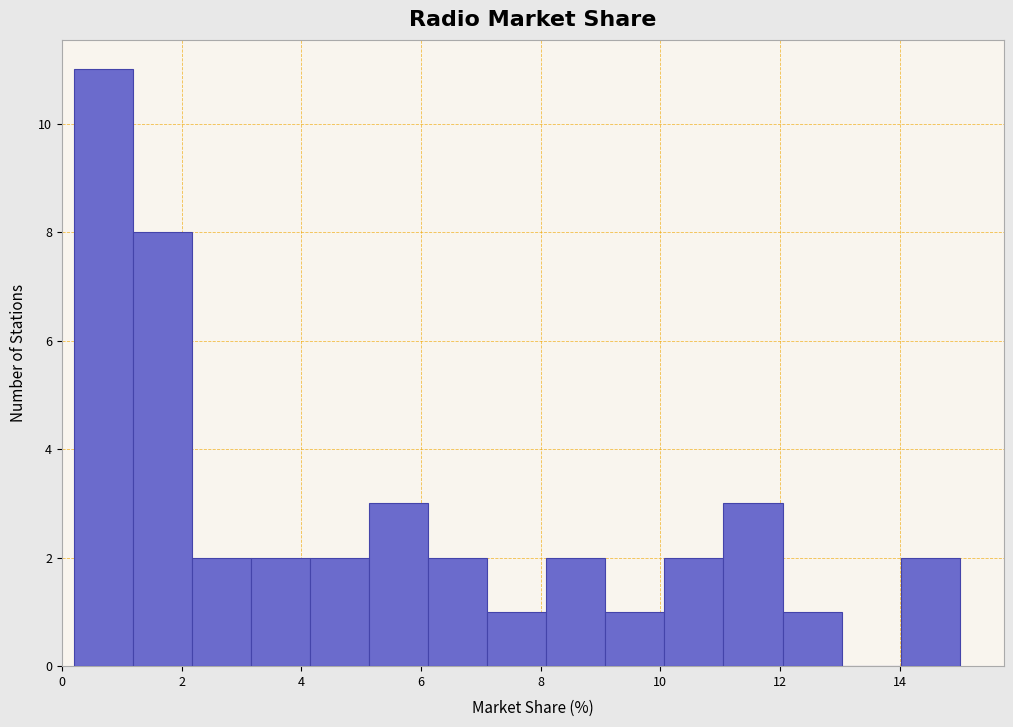

Which range on the x-axis has the tallest bar?

0.2 to 1.2